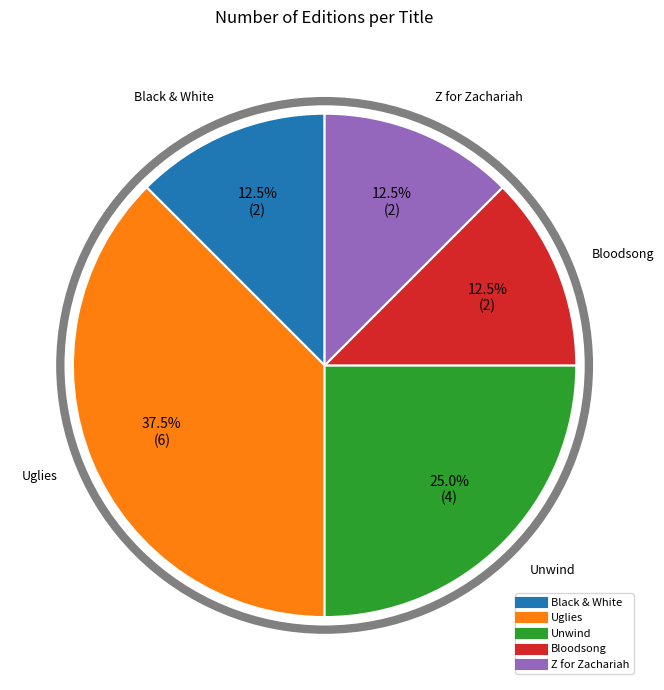

Which category has the biggest portion of the pie?

Uglies